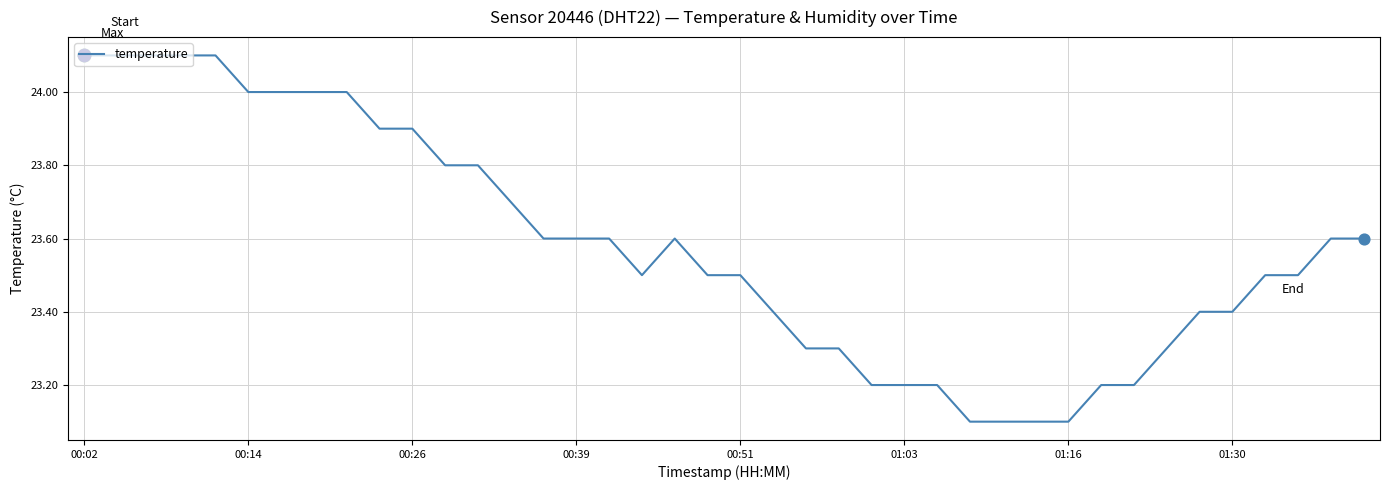

What is the maximum value shown in the chart?

24.1